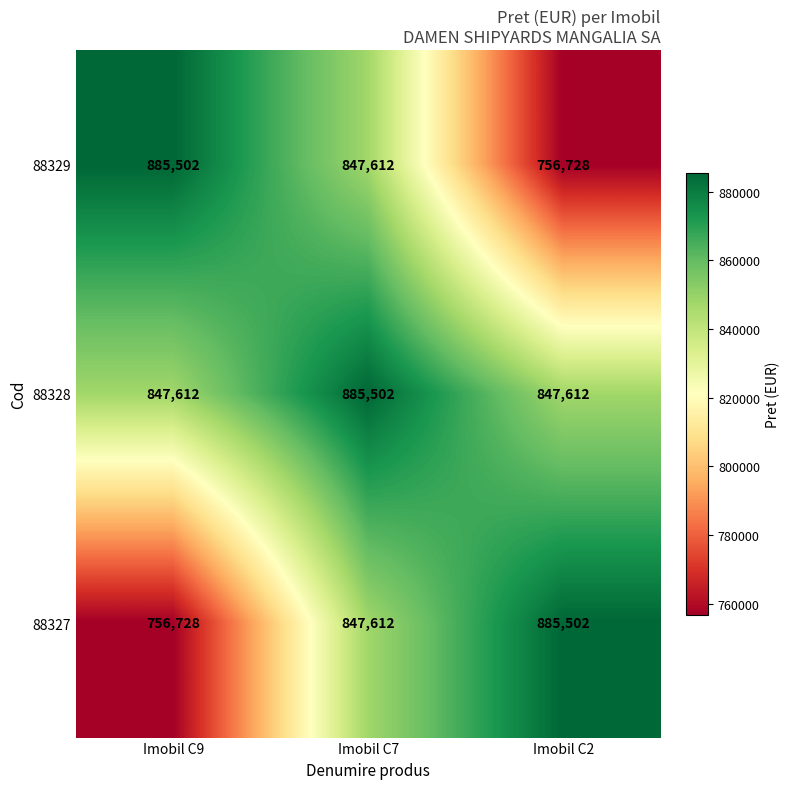

At which label is 88327 closest to 821115?

Imobil C7